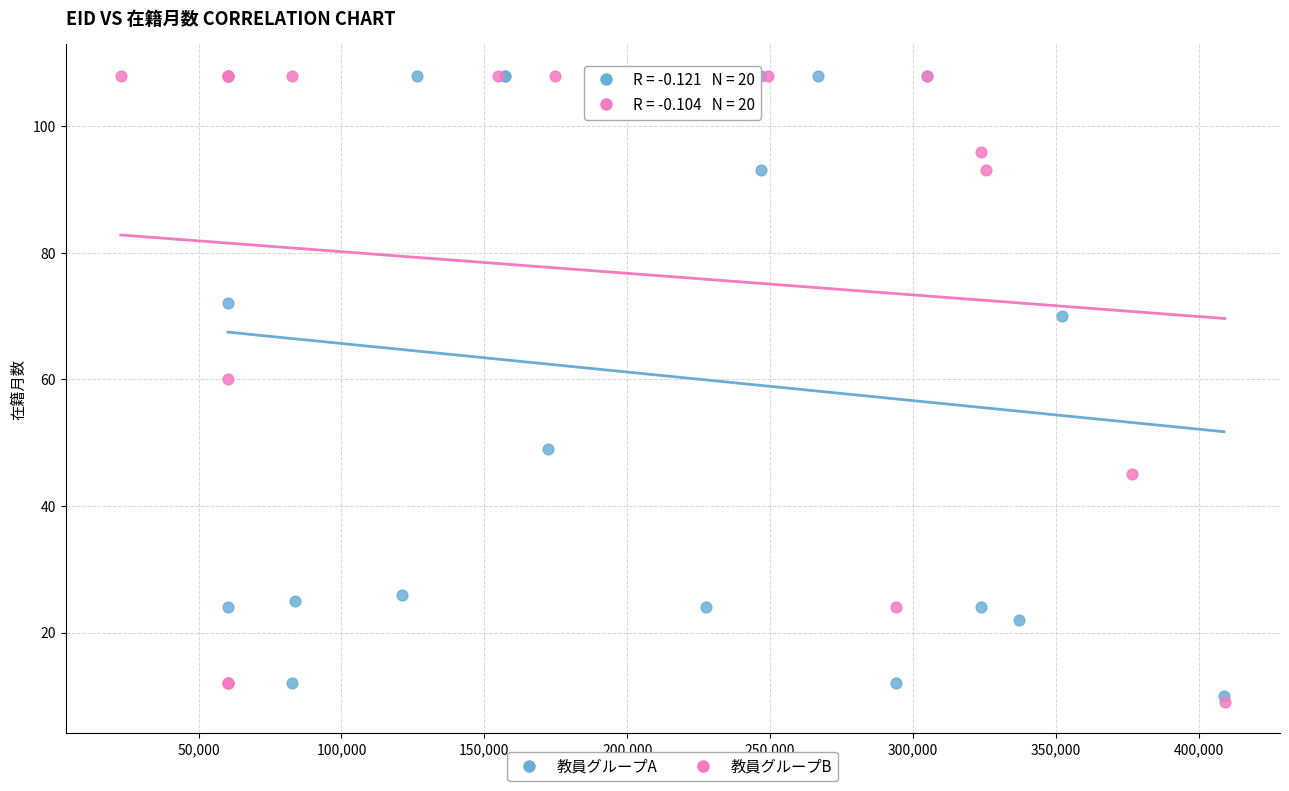

What are all the series names shown in the legend?

教員グループA, 教員グループB